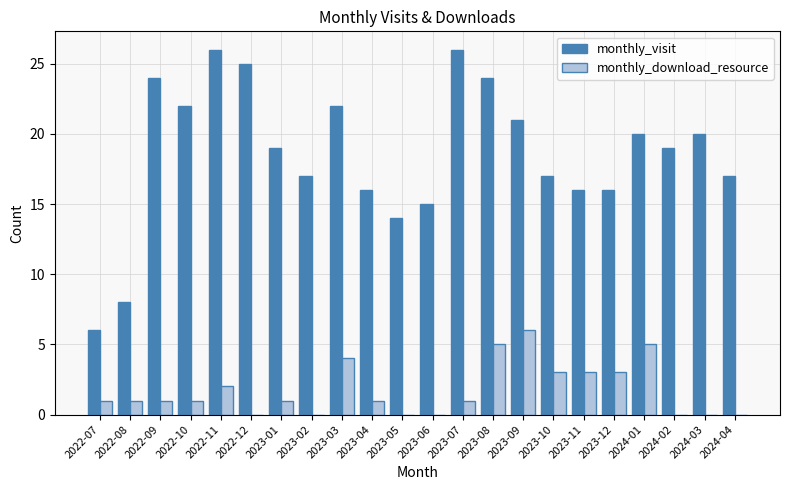

What is the greatest value displayed?

26